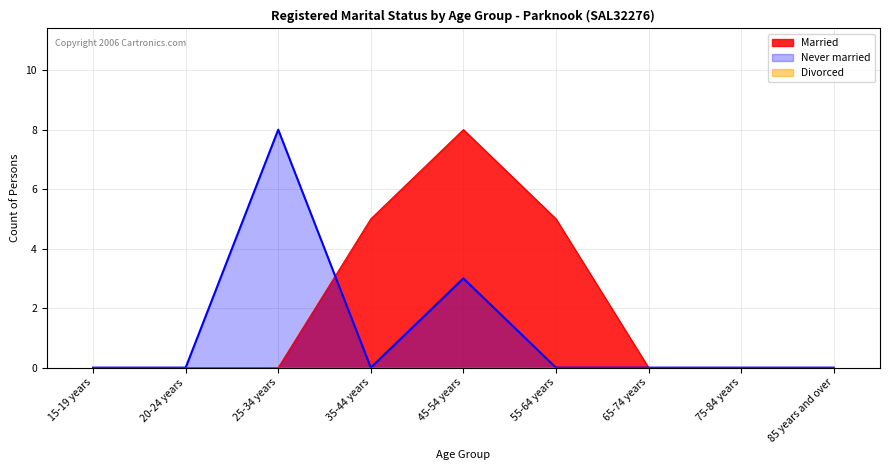

Reading left to right, list all the values displayed in this chart.

Married: 15-19 years=0	20-24 years=0	25-34 years=0	35-44 years=5	45-54 years=8	55-64 years=5	65-74 years=0	75-84 years=0	85 years and over=0
Never married: 15-19 years=0	20-24 years=0	25-34 years=8	35-44 years=0	45-54 years=3	55-64 years=0	65-74 years=0	75-84 years=0	85 years and over=0